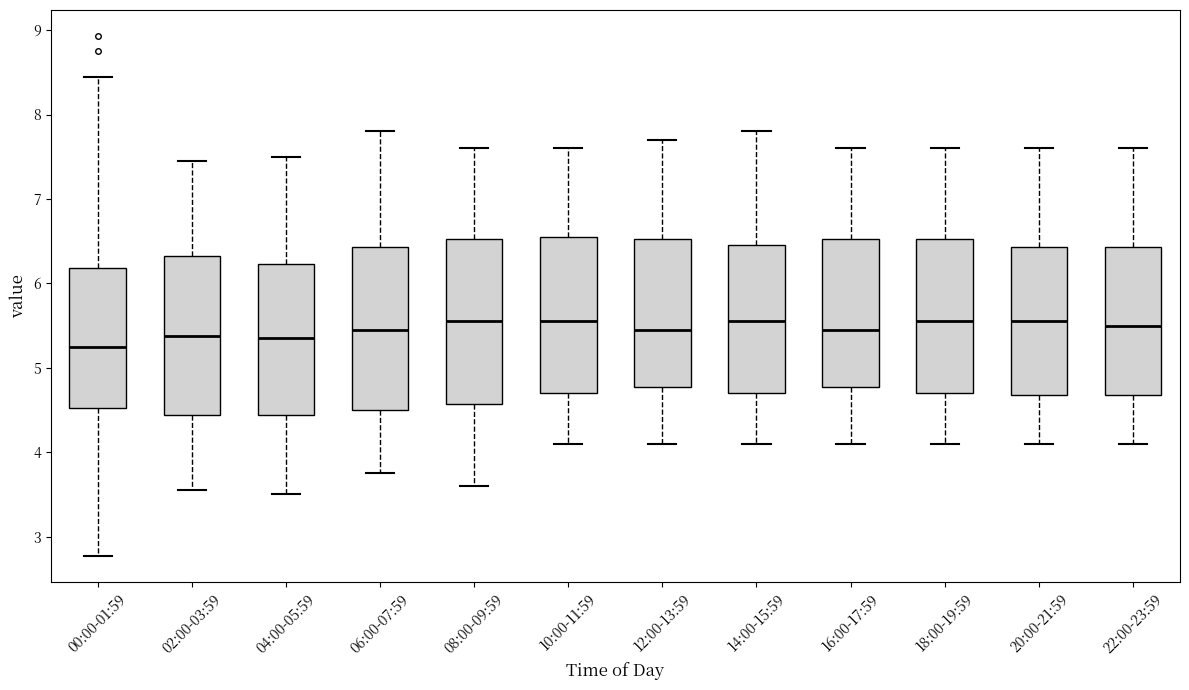

Reading left to right, transcribe this box plot: for each box, give where its median line is, the range the box spans, and where its two whiskers end, as read against the y-axis. The values are not printed on the chart, so give them approximately, as read against the axis.

00:00-01:59: median 5.2, box 4.5 to 6.2, whiskers 2.8 to 8.5
02:00-03:59: median 5.4, box 4.4 to 6.3, whiskers 3.6 to 7.5
04:00-05:59: median 5.4, box 4.4 to 6.2, whiskers 3.5 to 7.5
06:00-07:59: median 5.5, box 4.5 to 6.4, whiskers 3.8 to 7.8
08:00-09:59: median 5.6, box 4.6 to 6.5, whiskers 3.6 to 7.6
10:00-11:59: median 5.6, box 4.7 to 6.6, whiskers 4.1 to 7.6
12:00-13:59: median 5.5, box 4.8 to 6.5, whiskers 4.1 to 7.7
14:00-15:59: median 5.6, box 4.7 to 6.5, whiskers 4.1 to 7.8
16:00-17:59: median 5.5, box 4.8 to 6.5, whiskers 4.1 to 7.6
18:00-19:59: median 5.6, box 4.7 to 6.5, whiskers 4.1 to 7.6
20:00-21:59: median 5.6, box 4.7 to 6.4, whiskers 4.1 to 7.6
22:00-23:59: median 5.5, box 4.7 to 6.4, whiskers 4.1 to 7.6